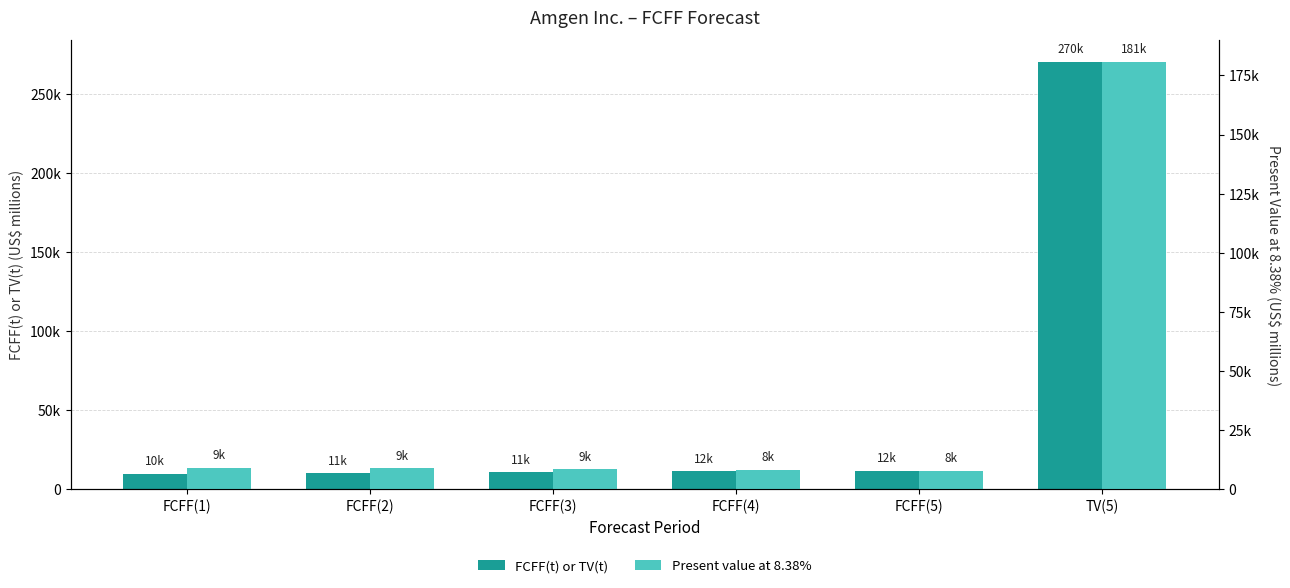

What is the difference between the maximum and second lowest values in the Present value at 8.38% series?

172419